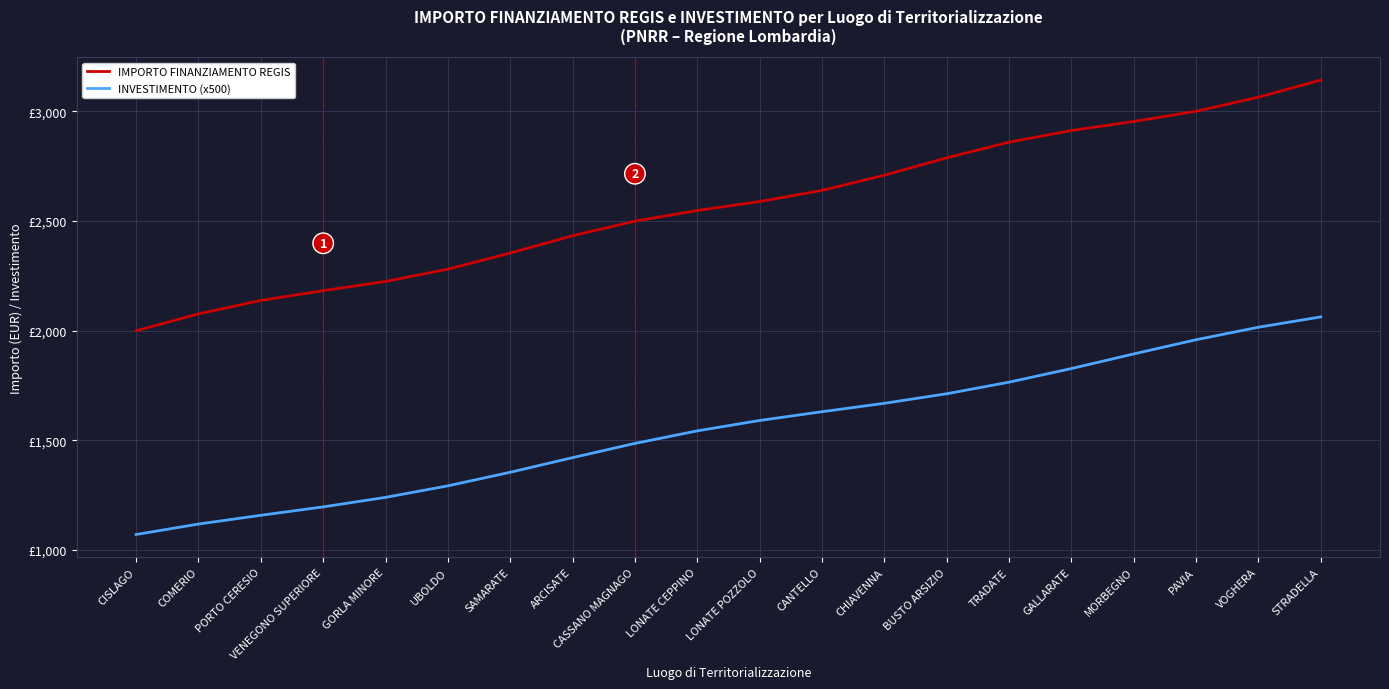

Which series has the largest total across all categories?

IMPORTO FINANZIAMENTO REGIS